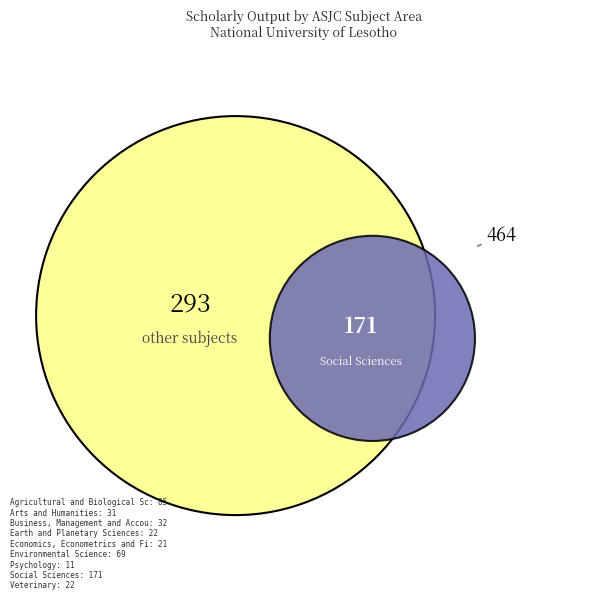

To the nearest percent, what is the difference between the Earth and Planetary Sciences and Psychology slice percentages?

2%